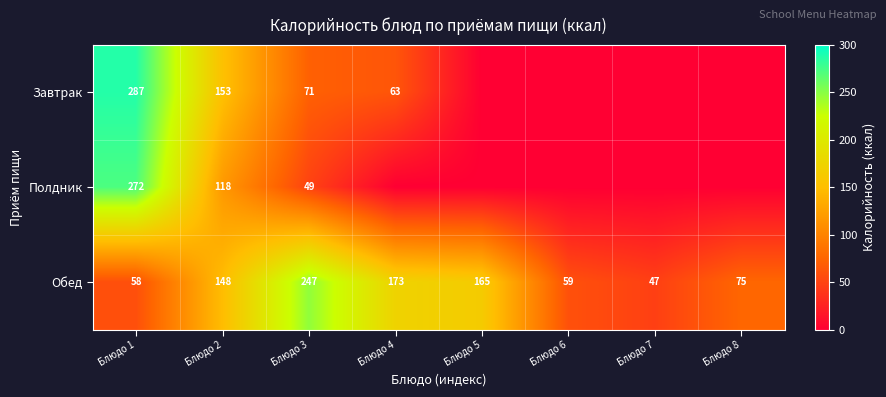

Rank the series at Блюдо 2 from highest to lowest value.

Завтрак, Обед, Полдник